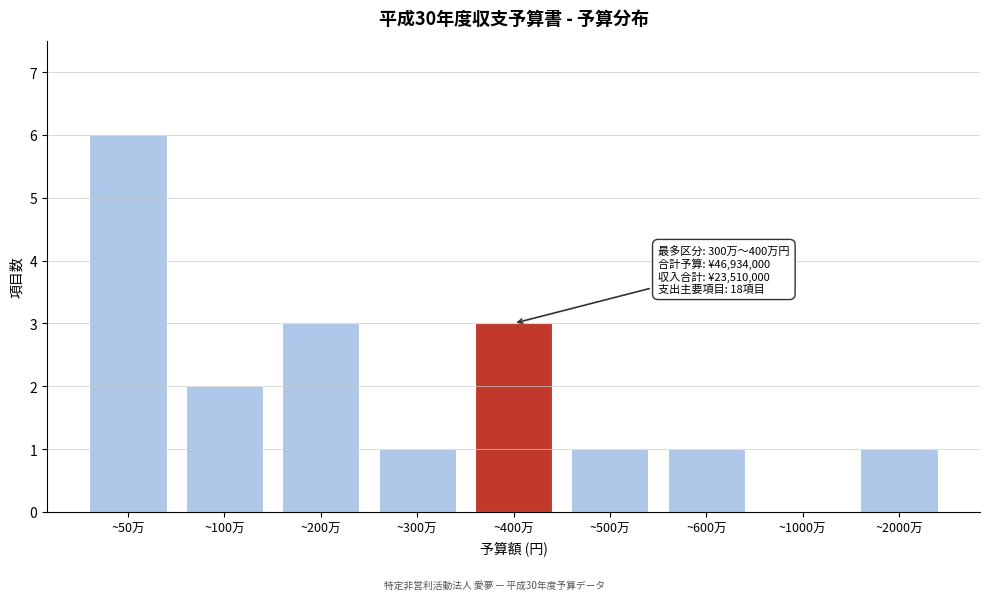

Reading left to right, list all the values displayed in this chart.

~50万=6	~100万=2	~200万=3	~300万=1	~400万=3	~500万=1	~600万=1	~1000万=0	~2000万=1